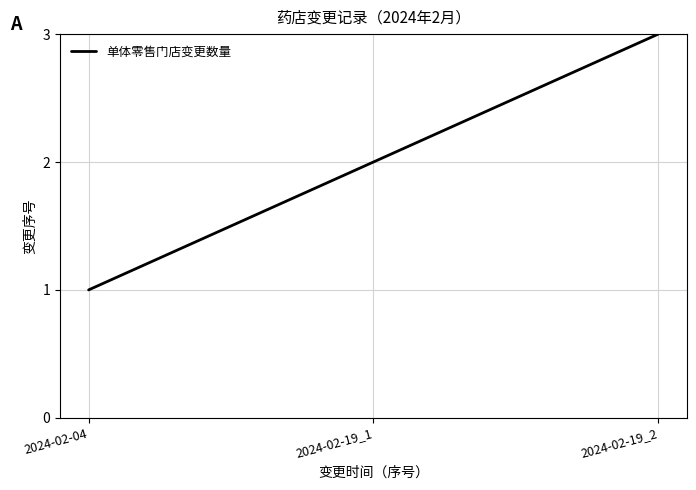

Where is the data nearest to the value 2?

2024-02-19_1